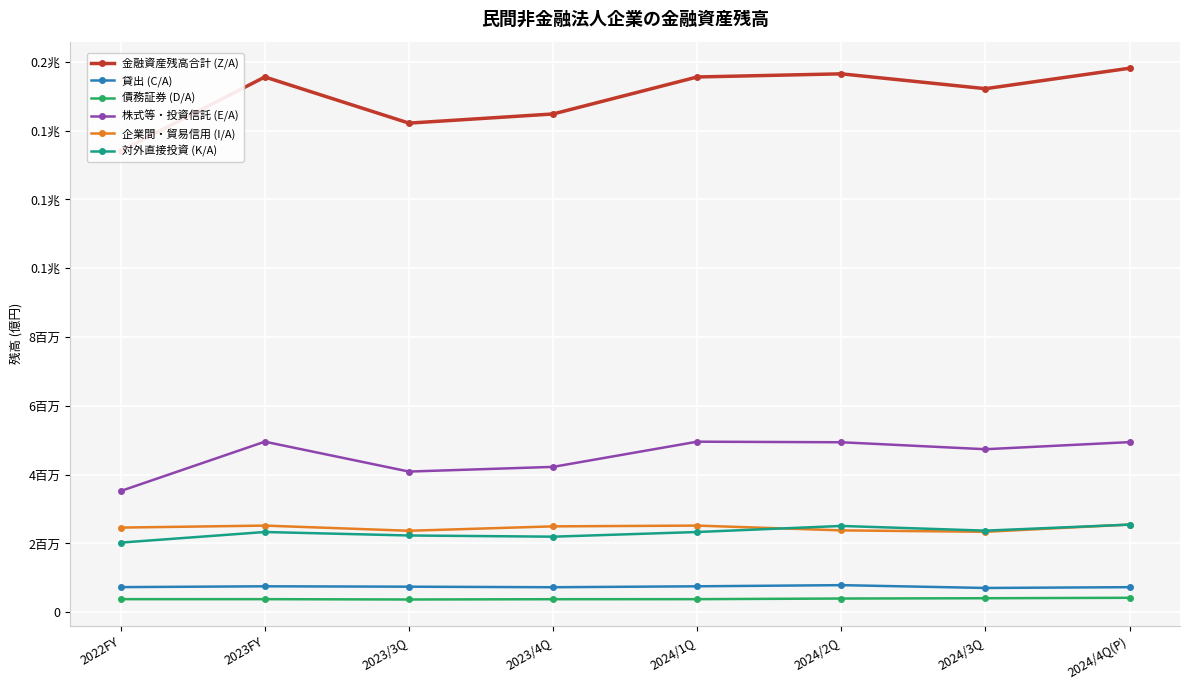

In 企業間・貿易信用 (I/A), how many points are higher than both neighbors (excluding endpoints)?

2